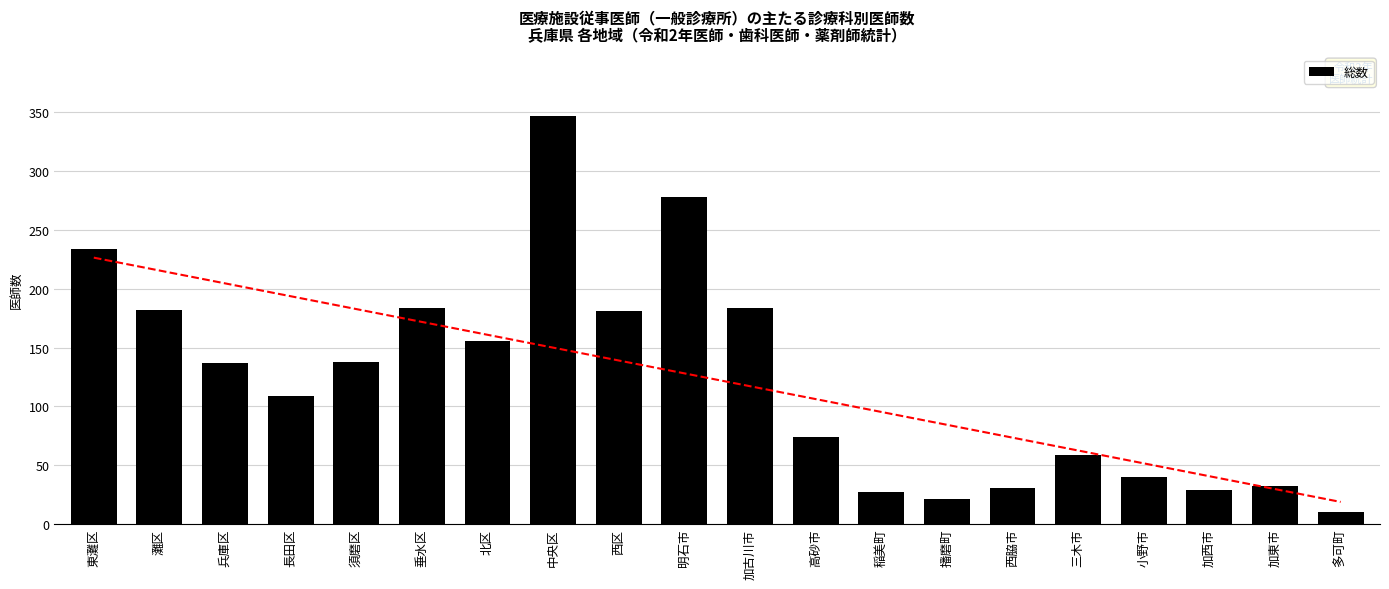

At which label does the data first exceed 137?

東灘区